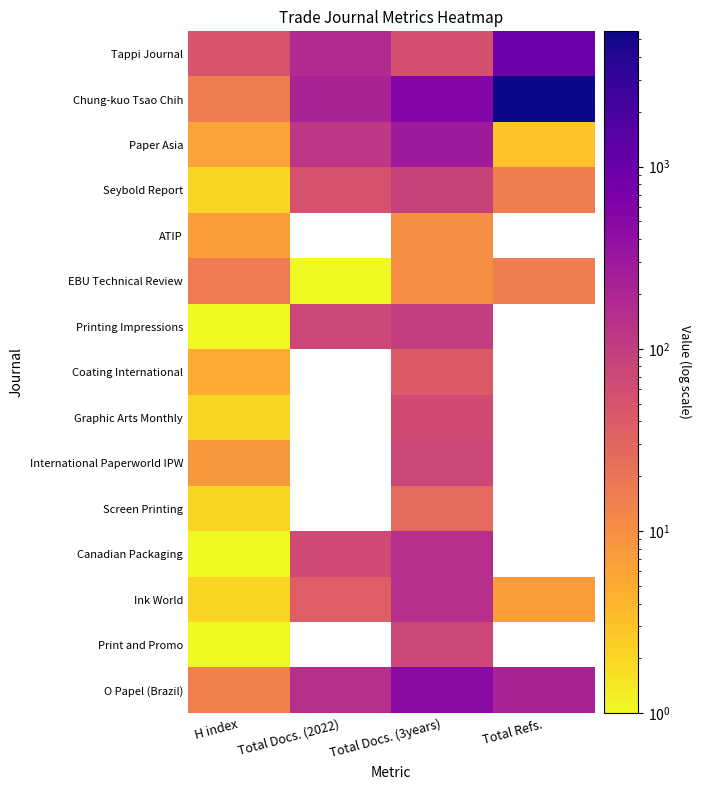

At which category is the sum across all series the highest?

Total Docs. (3years)